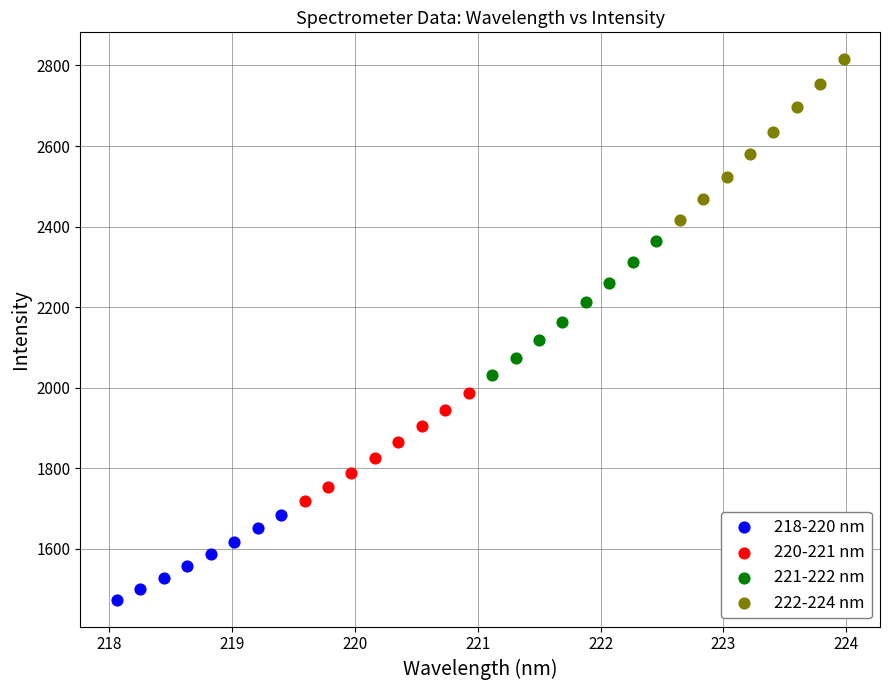

Which series contains the highest Y value?

222-224 nm